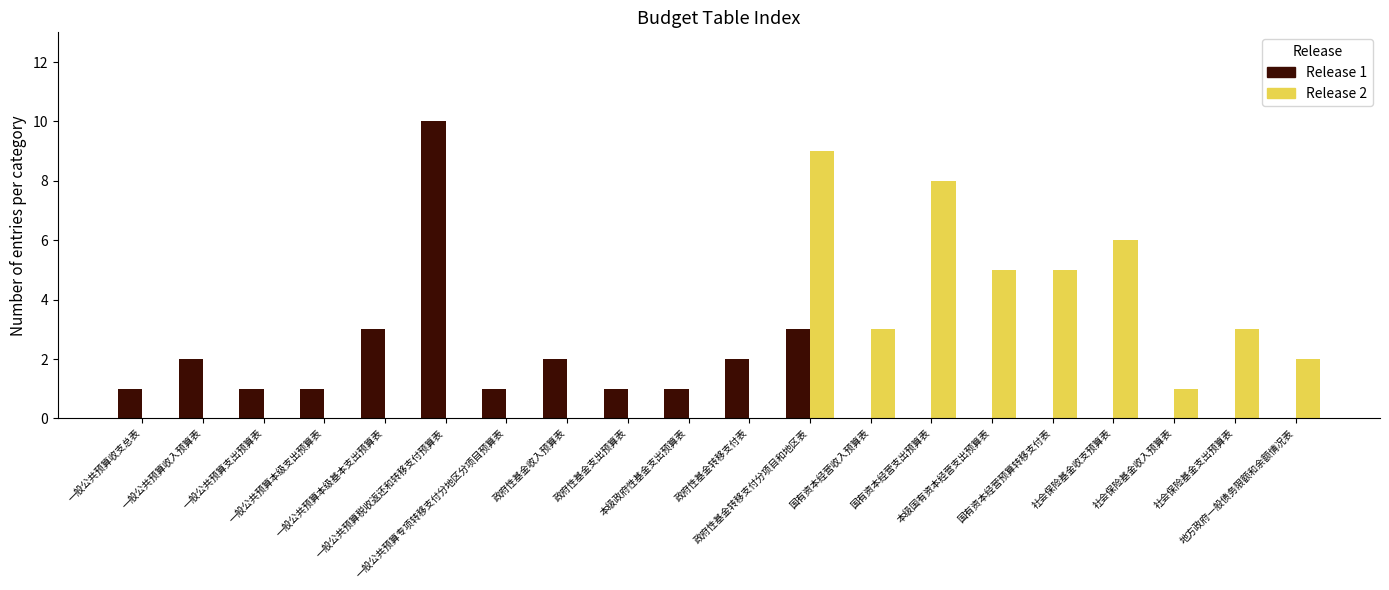

What is the maximum value shown in the chart?

10